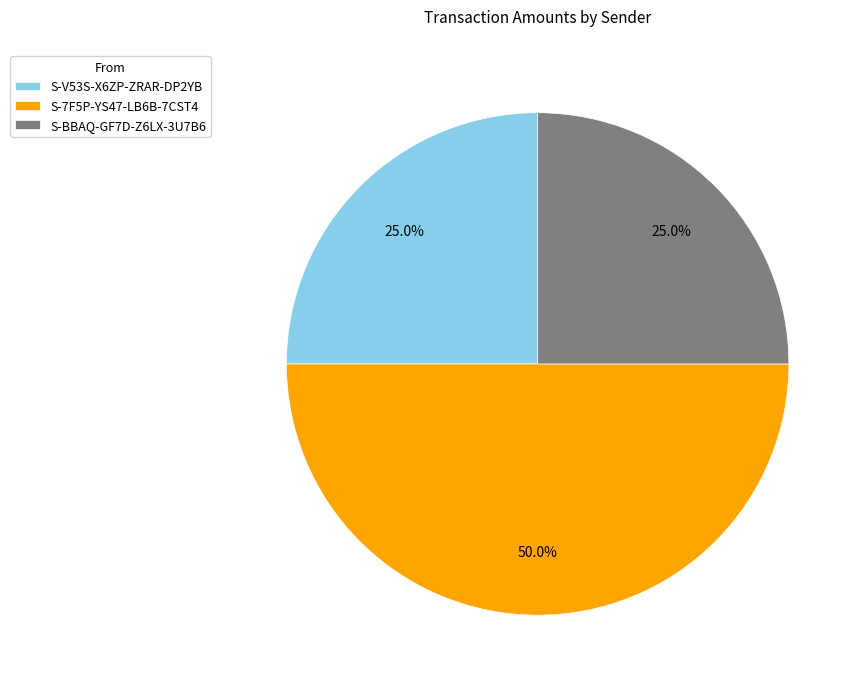

Does S-V53S-X6ZP-ZRAR-DP2YB account for over 50% of the chart?

No